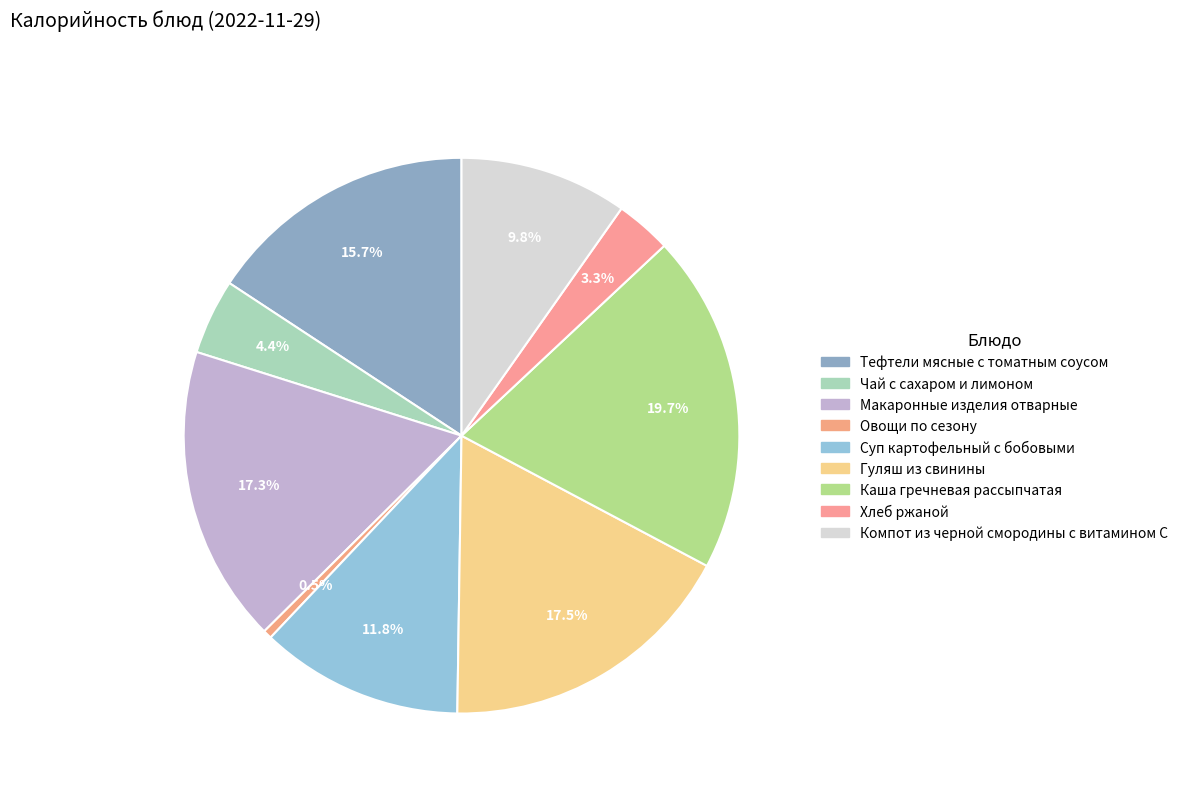

Does any single category account for the majority?

No